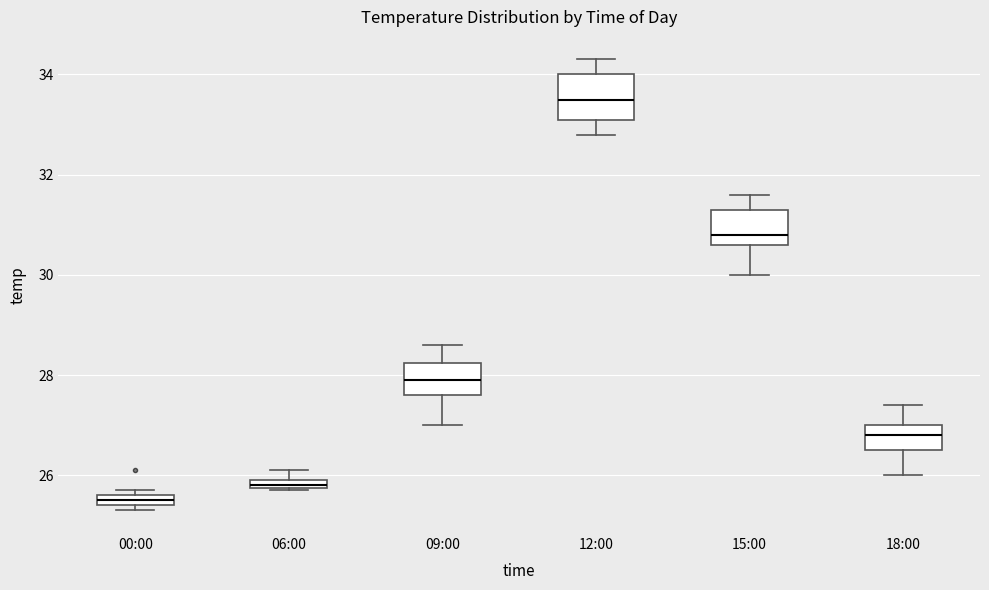

Which box's median line is the lowest?

00:00